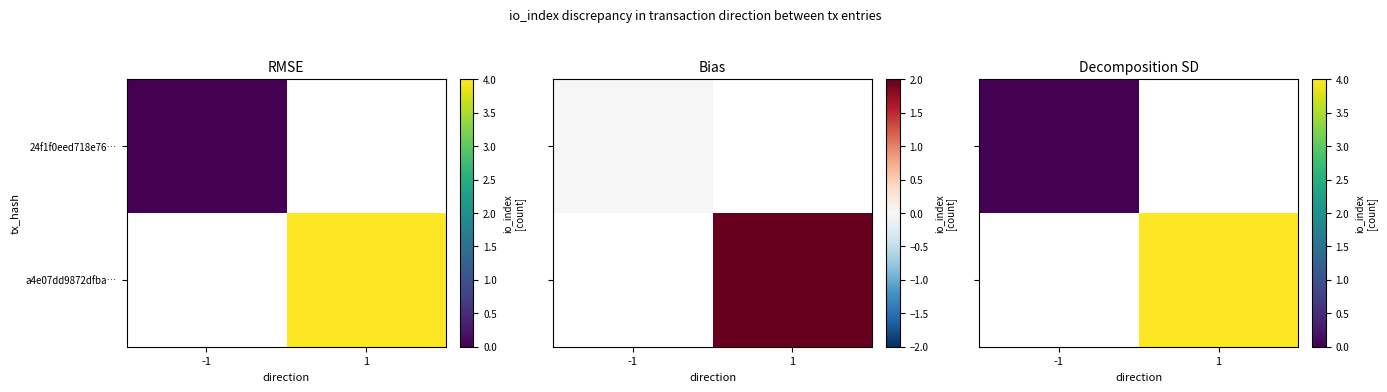

Rank the series at -1 from highest to lowest value.

24f1f0eed718e76…, a4e07dd9872dfba…